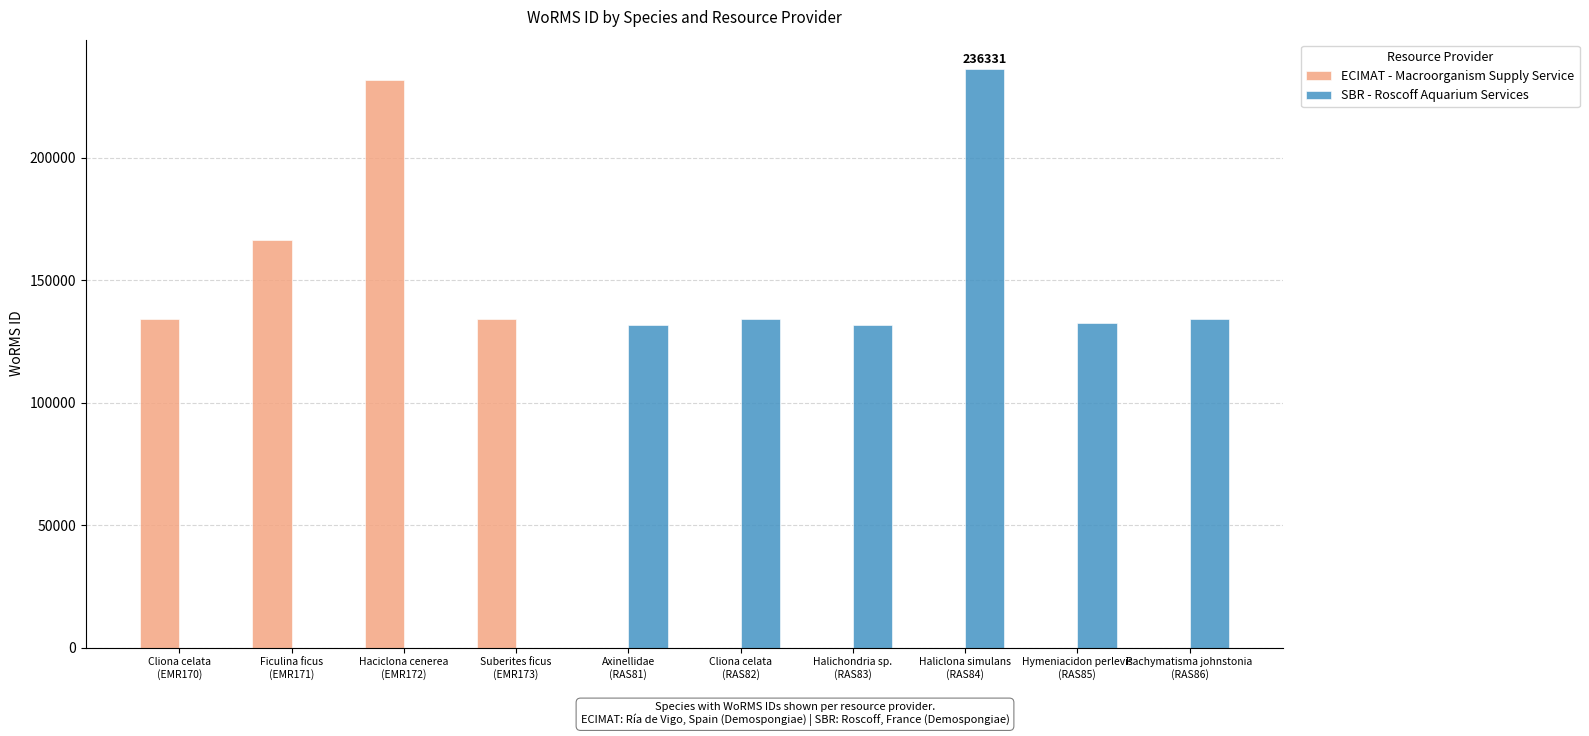

Which series has the largest total across all categories?

SBR - Roscoff Aquarium Services